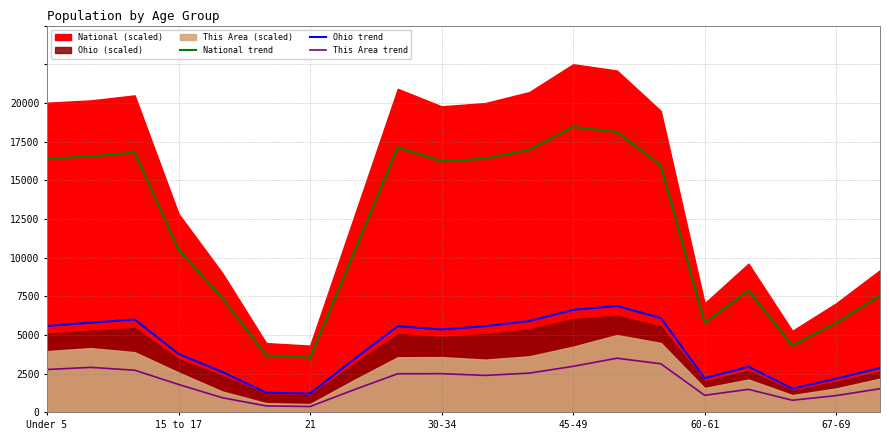

At how many categories does at least one series exceed 2592?

20